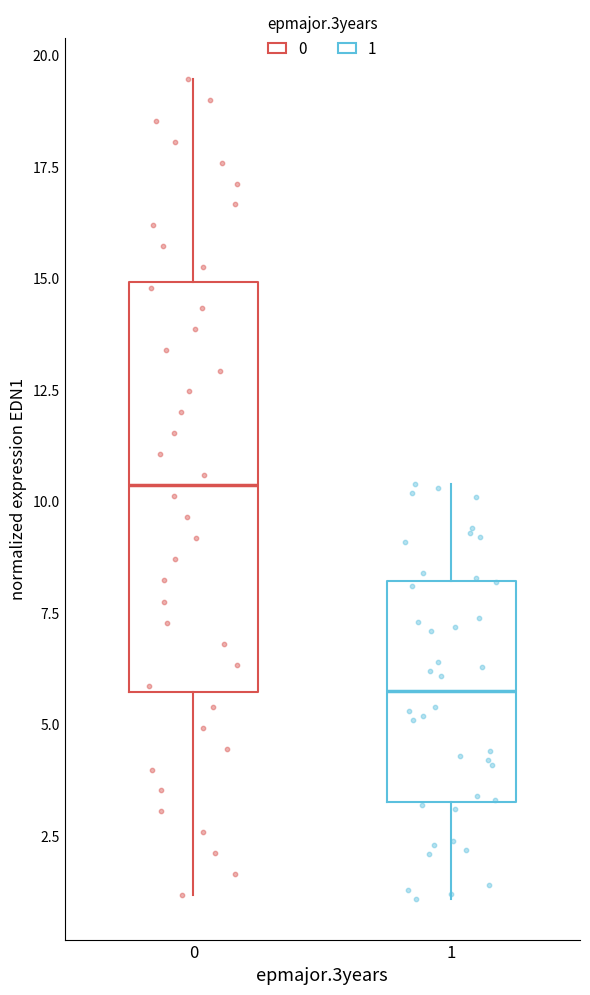

Which box has the lowest median line?

1